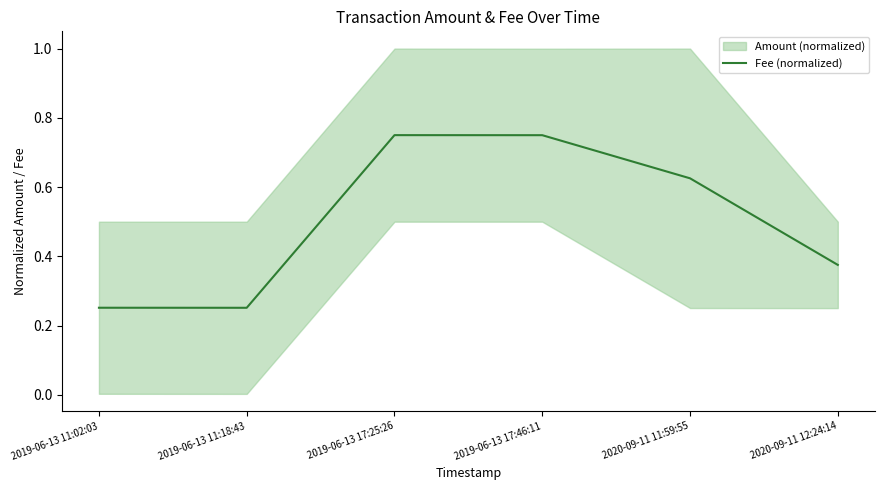

Where is the first local maximum?

2019-06-13 17:25:26